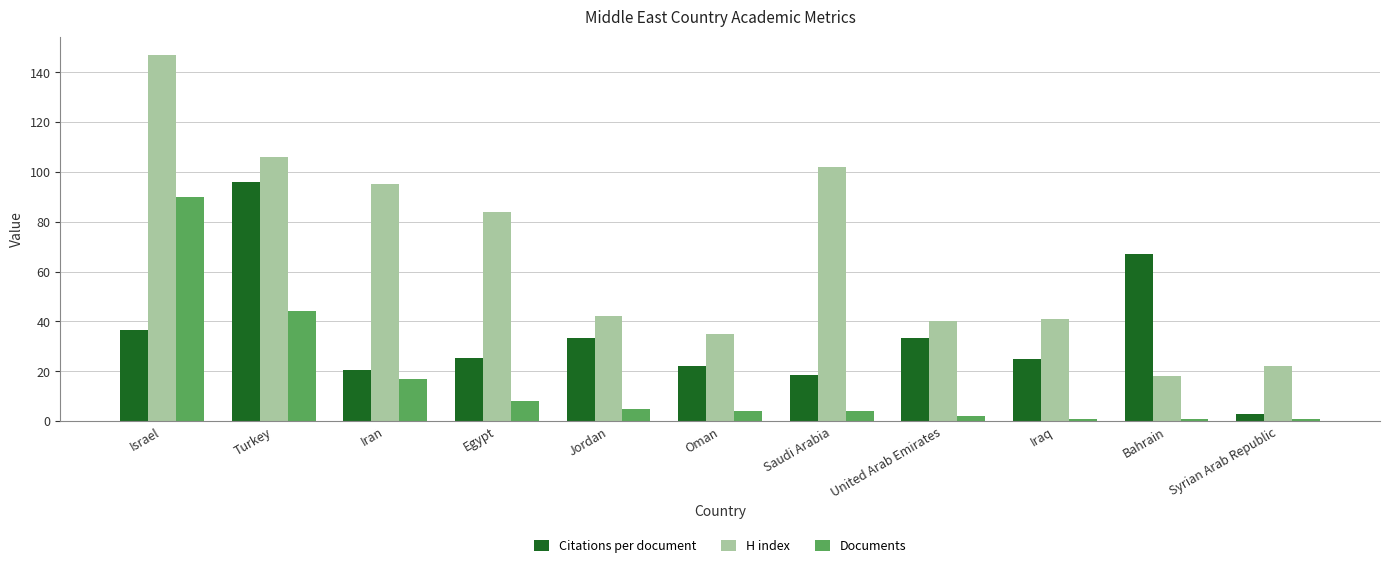

Is it true that Documents equals 1.0 at Iraq?

True